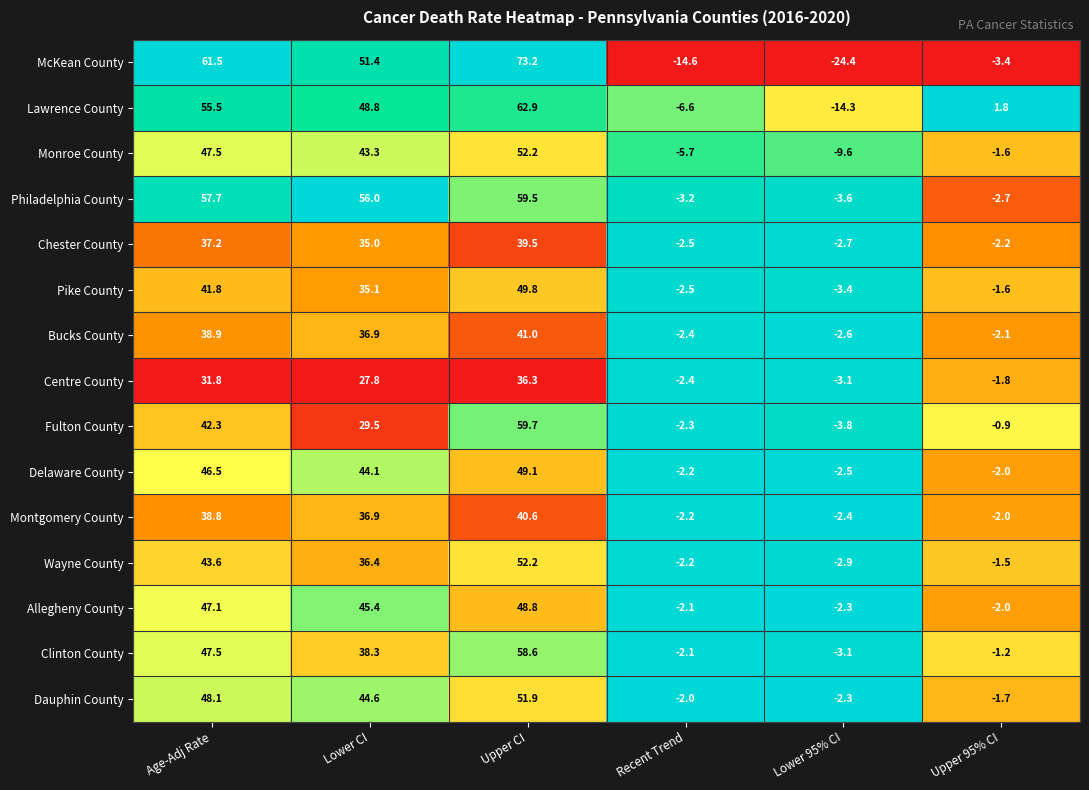

Which series has the widest spread of values?

McKean County